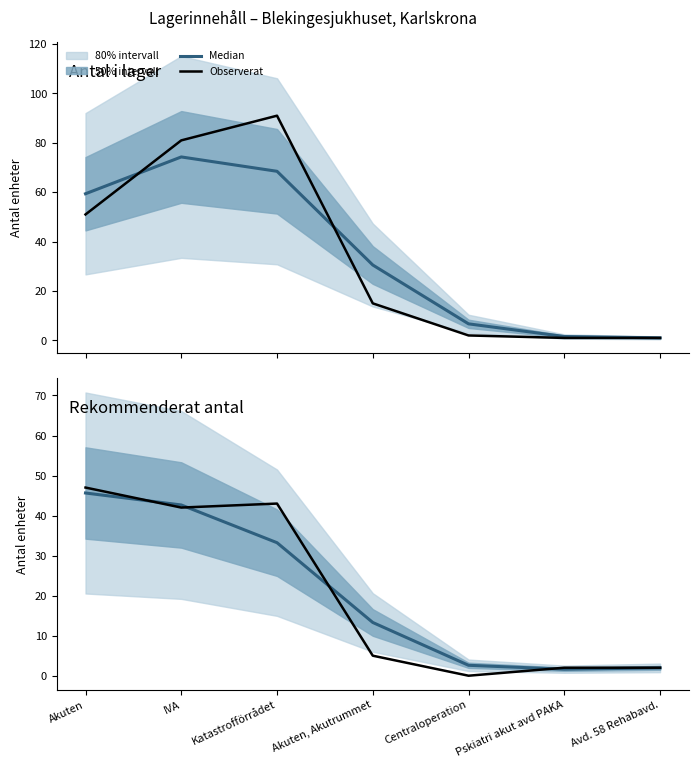

Which series has the largest total across all categories?

Median